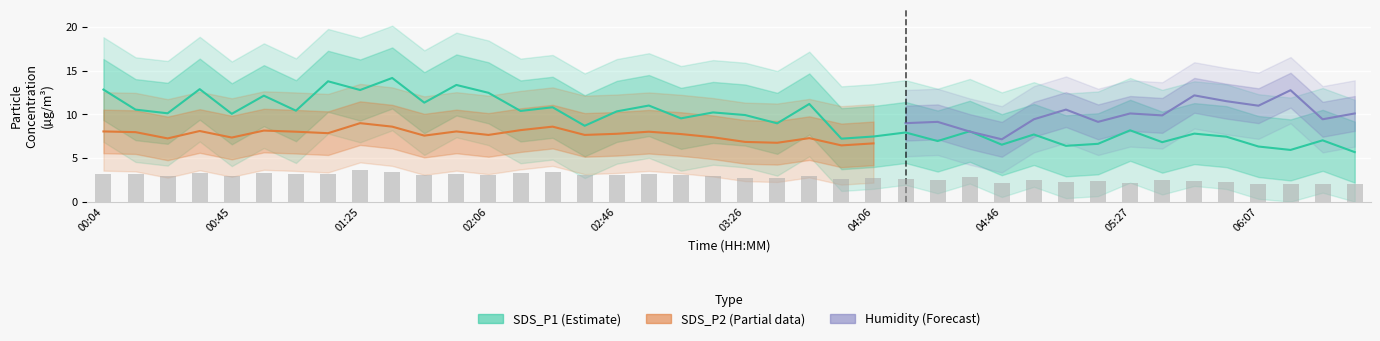

True or false: SDS_P1 has a value of 12.2 at 5.

True